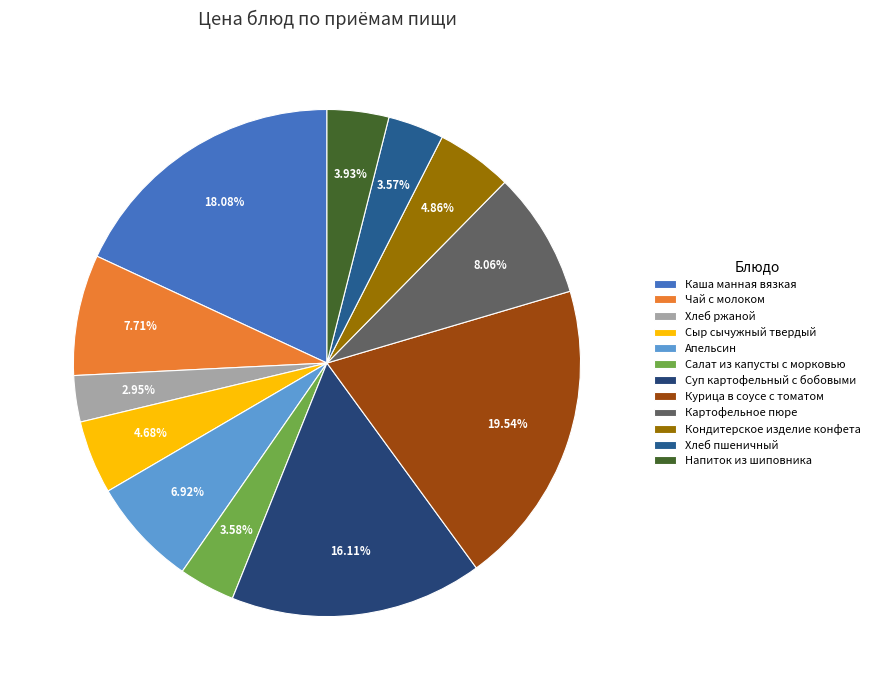

To the nearest percent, what portion does Апельсин represent?

7%